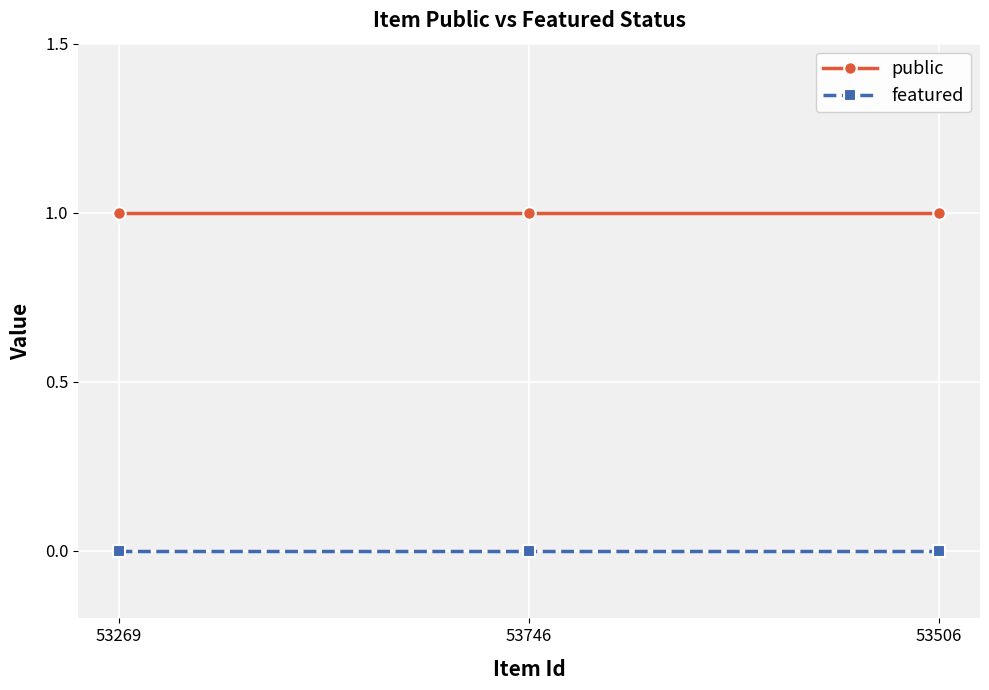

What is the maximum value shown in the chart?

1